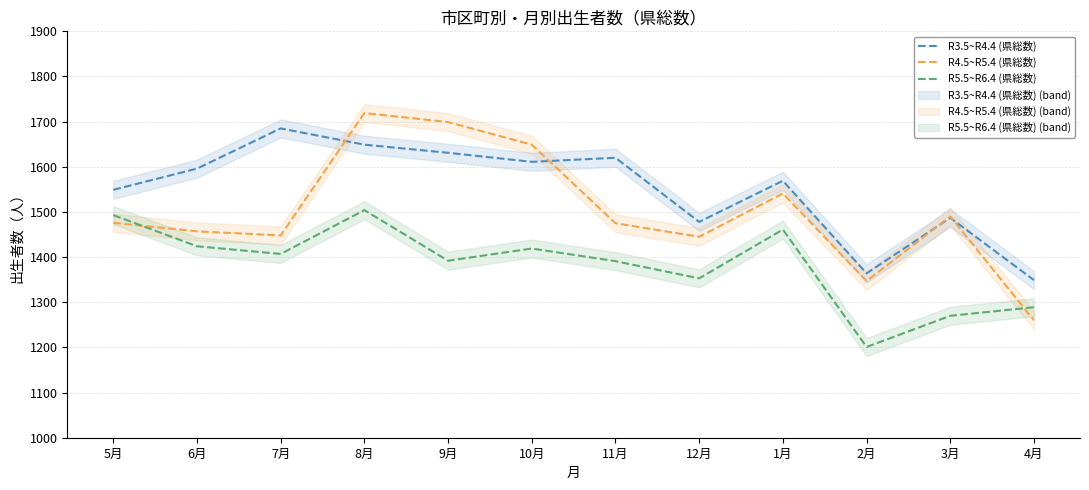

True or false: R3.5~R4.4 (県総数) has a value of 2642 at 6月.

False